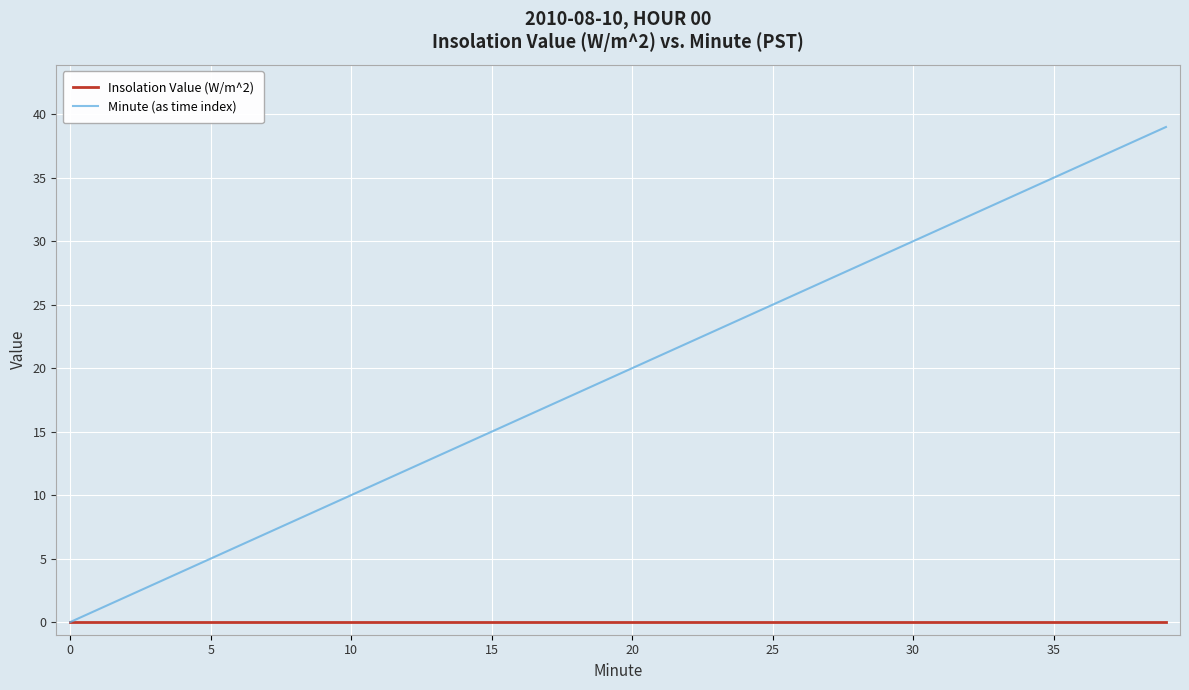

Rank the series by their average value, from lowest to highest.

Insolation Value (W/m^2), Minute (as time index)